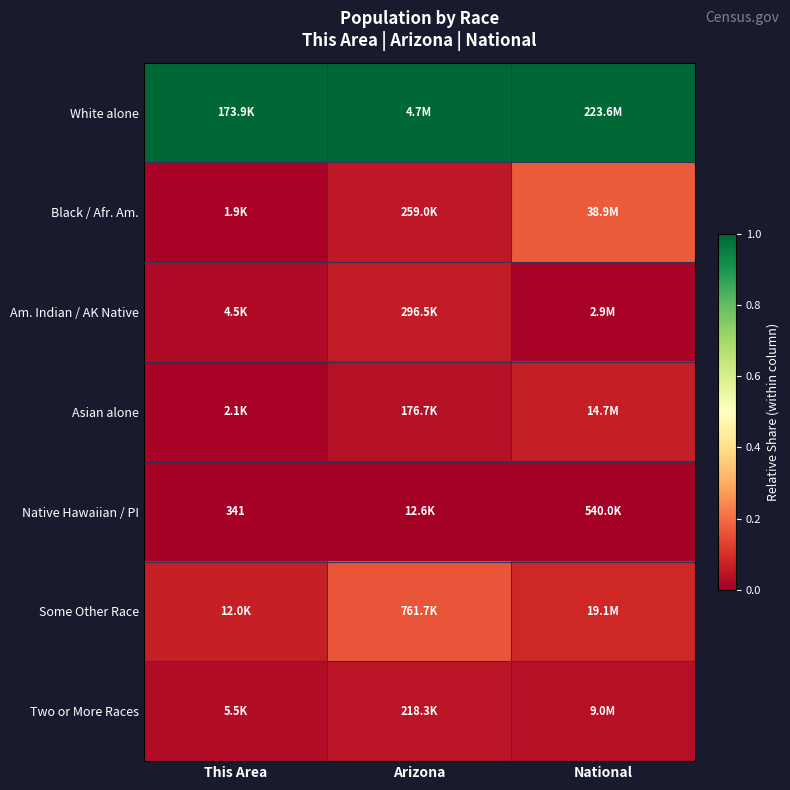

Where is Two or More Races nearest to the value 0?

This Area